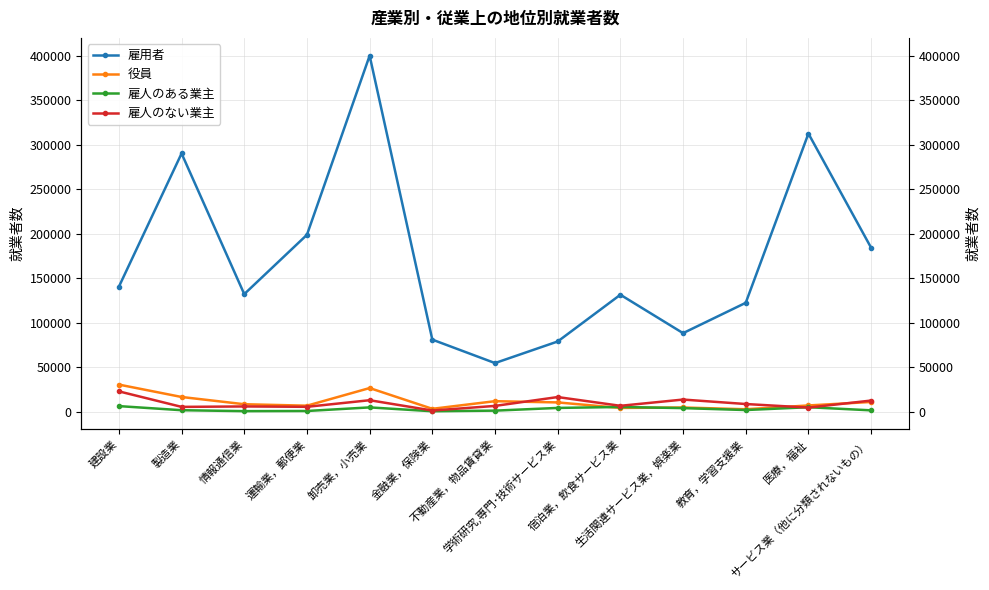

What is the spread (max minus min) of values at 教育，学習支援業?

120558